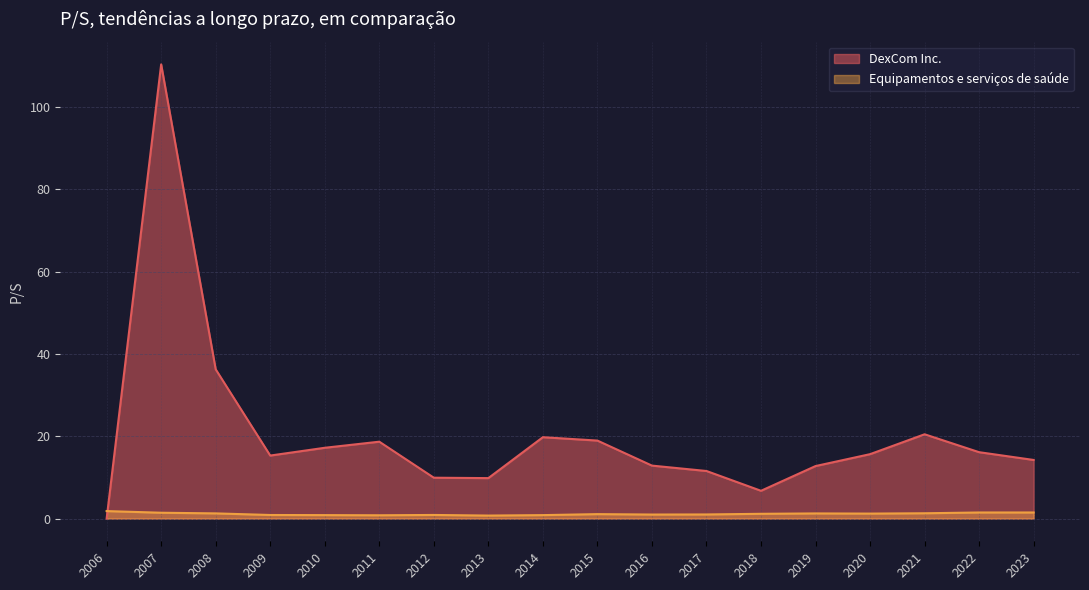

What is the difference between the second highest and second lowest values?

29.5